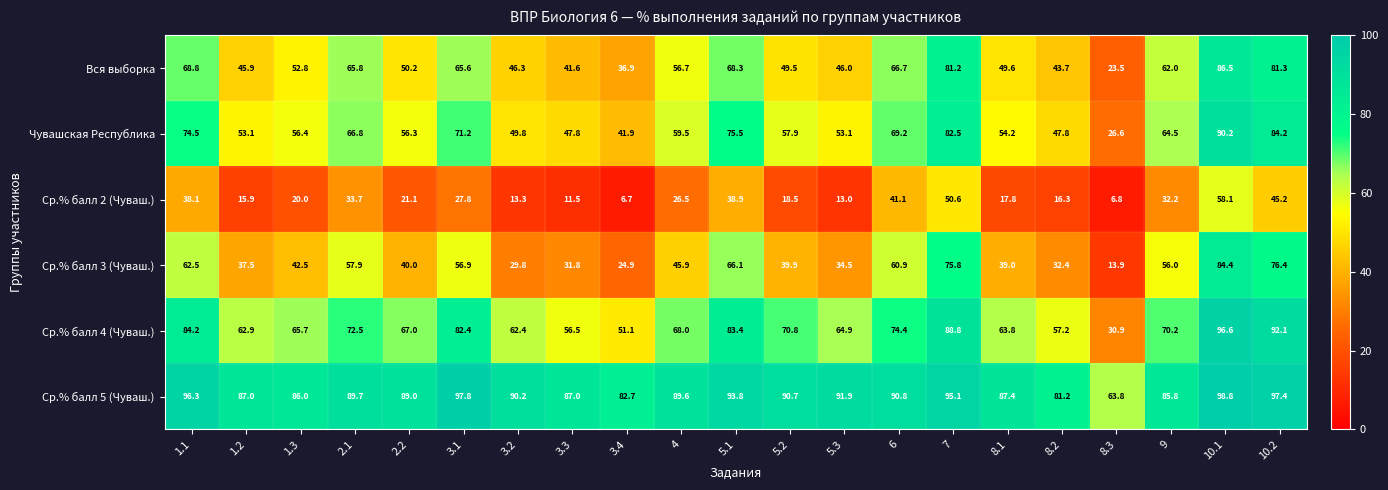

What is the sum of all Ср.% балл 2 (Чуваш.) values?

553.1